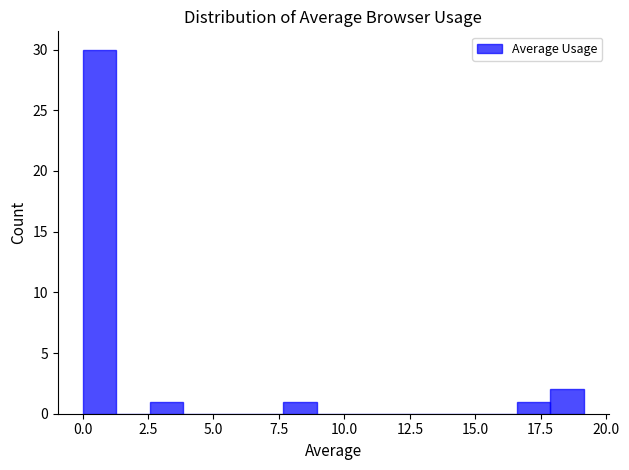

Around what value on the x-axis is the tallest bar? Give the approximate position of its centre, as read against the axis.

0.5